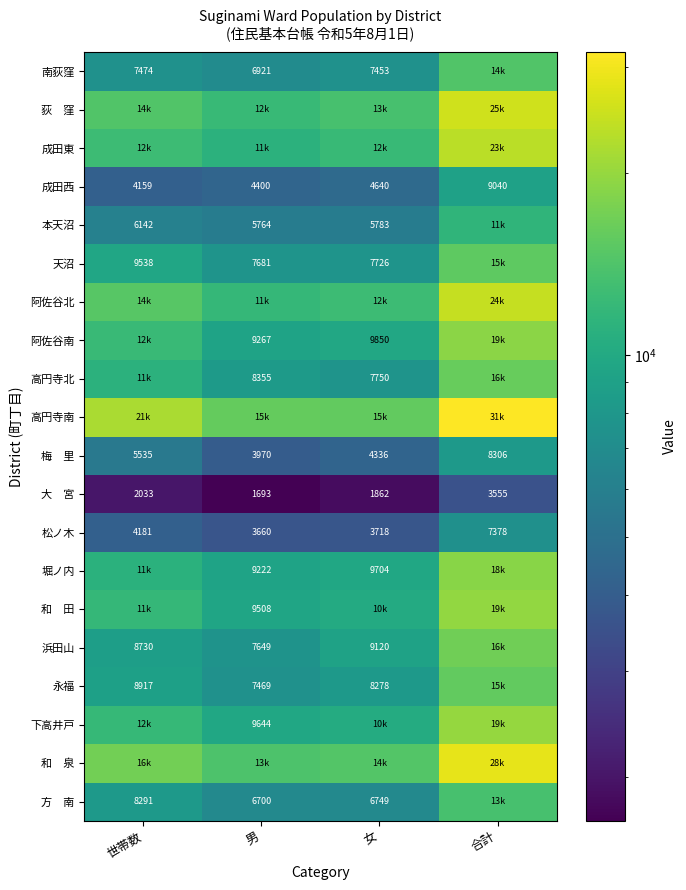

What is the minimum value shown in the chart?

1693